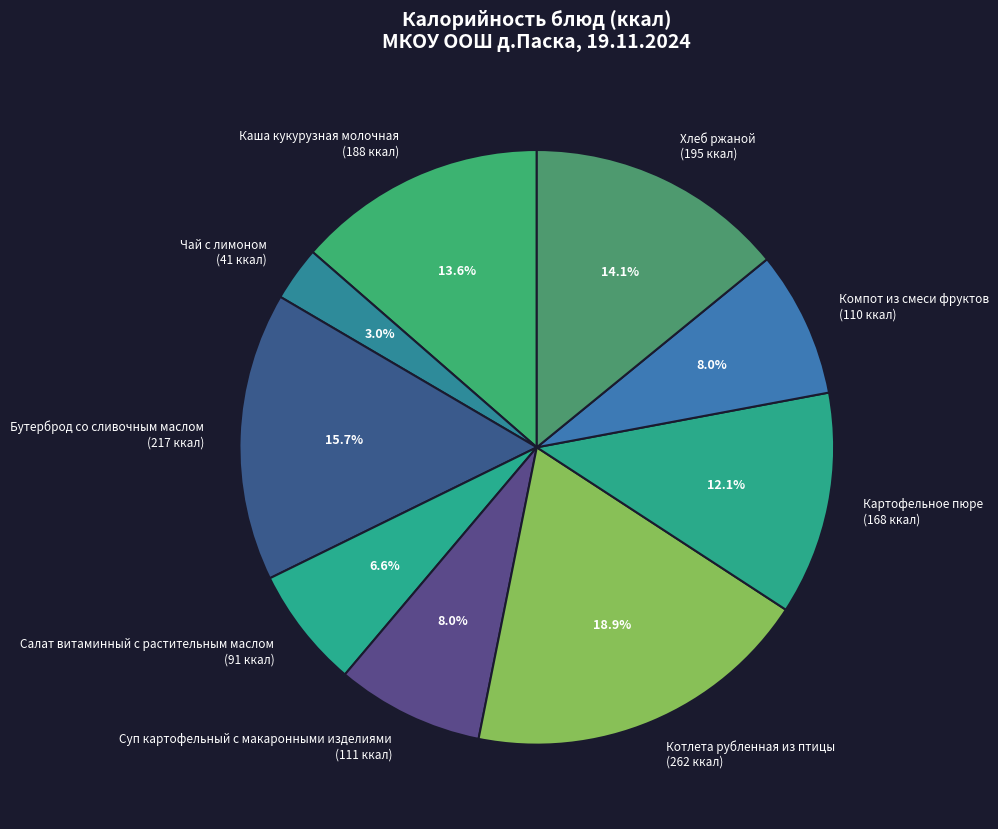

Which category has the smallest portion of the pie?

Чай с лимоном